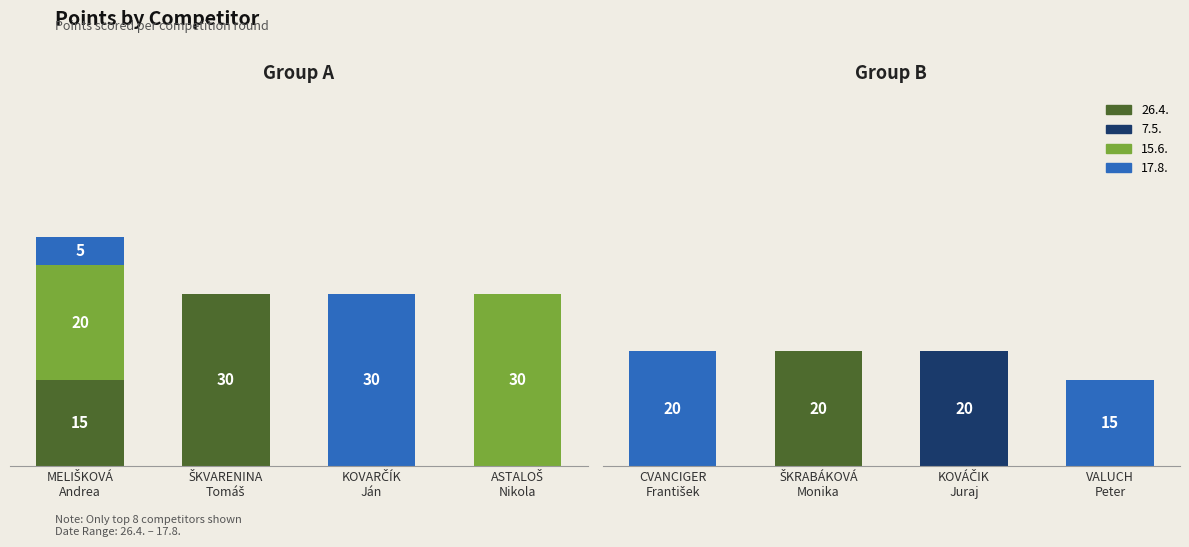

How many bars are there in each group?

4